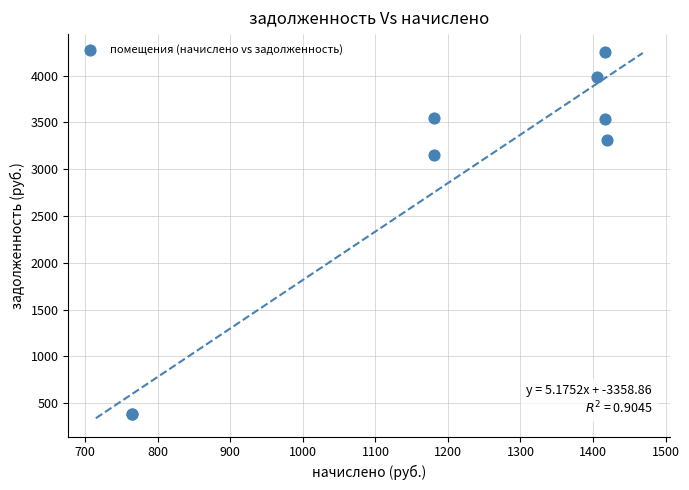

What Y value in the scatter plot is closest to 2314?

3150.1